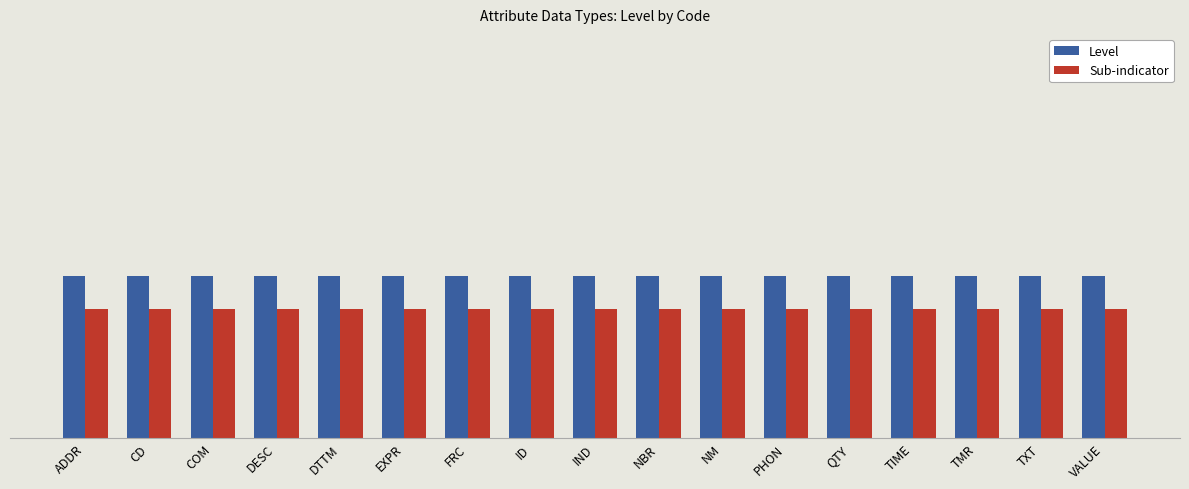

Which category has the highest value across all series?

ADDR